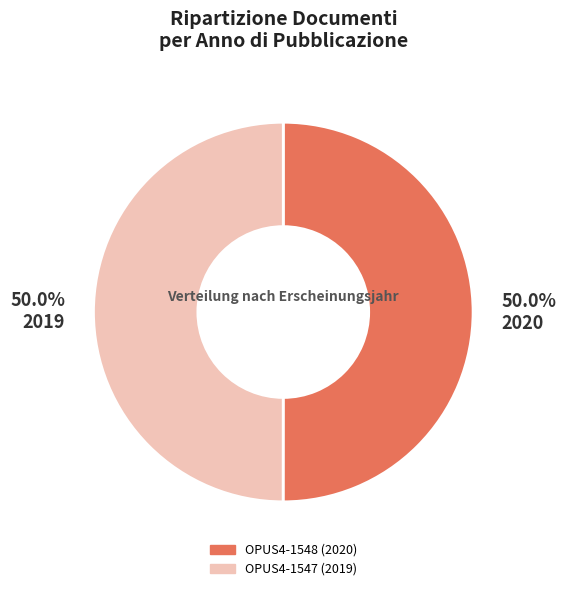

The OPUS4-1548 slice represents 50% of the pie. True or false?

True